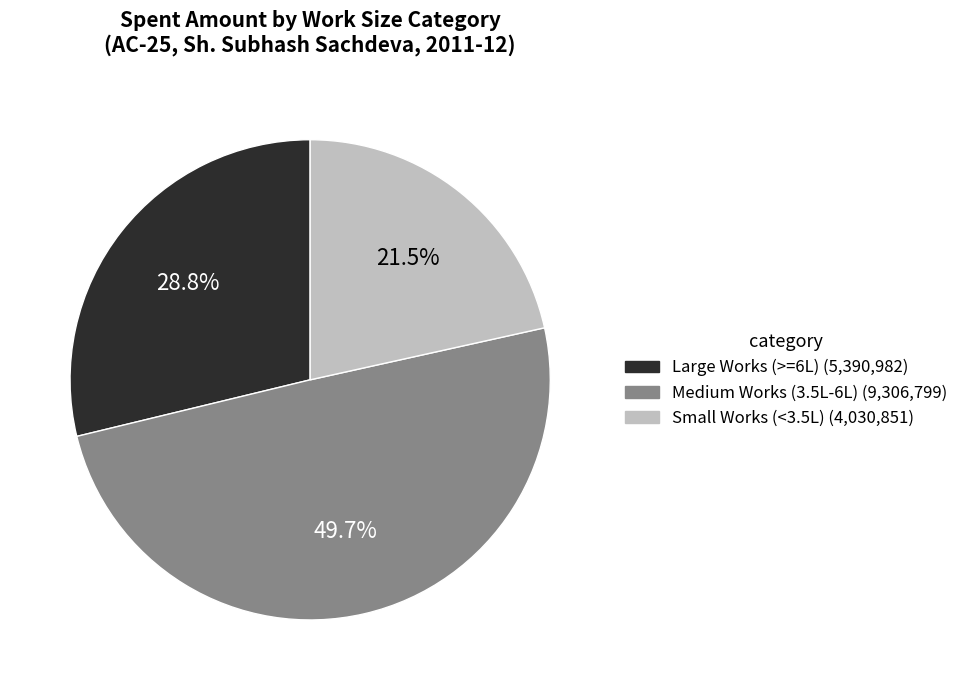

How many slices are in this pie chart?

3